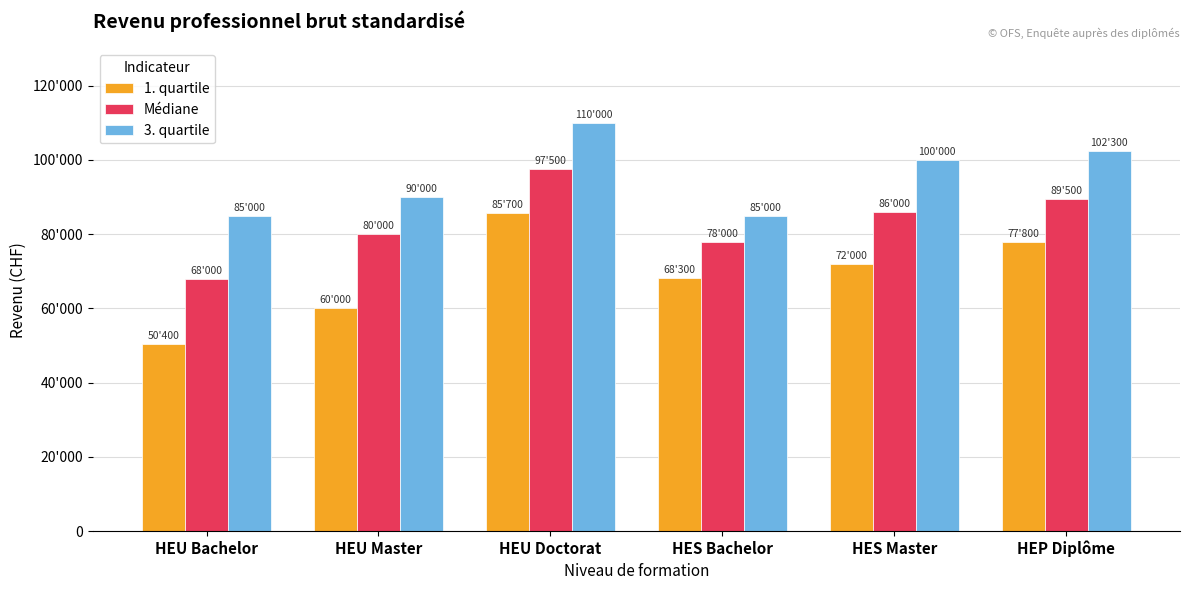

What is the total value across all series at HEU Bachelor?

203400